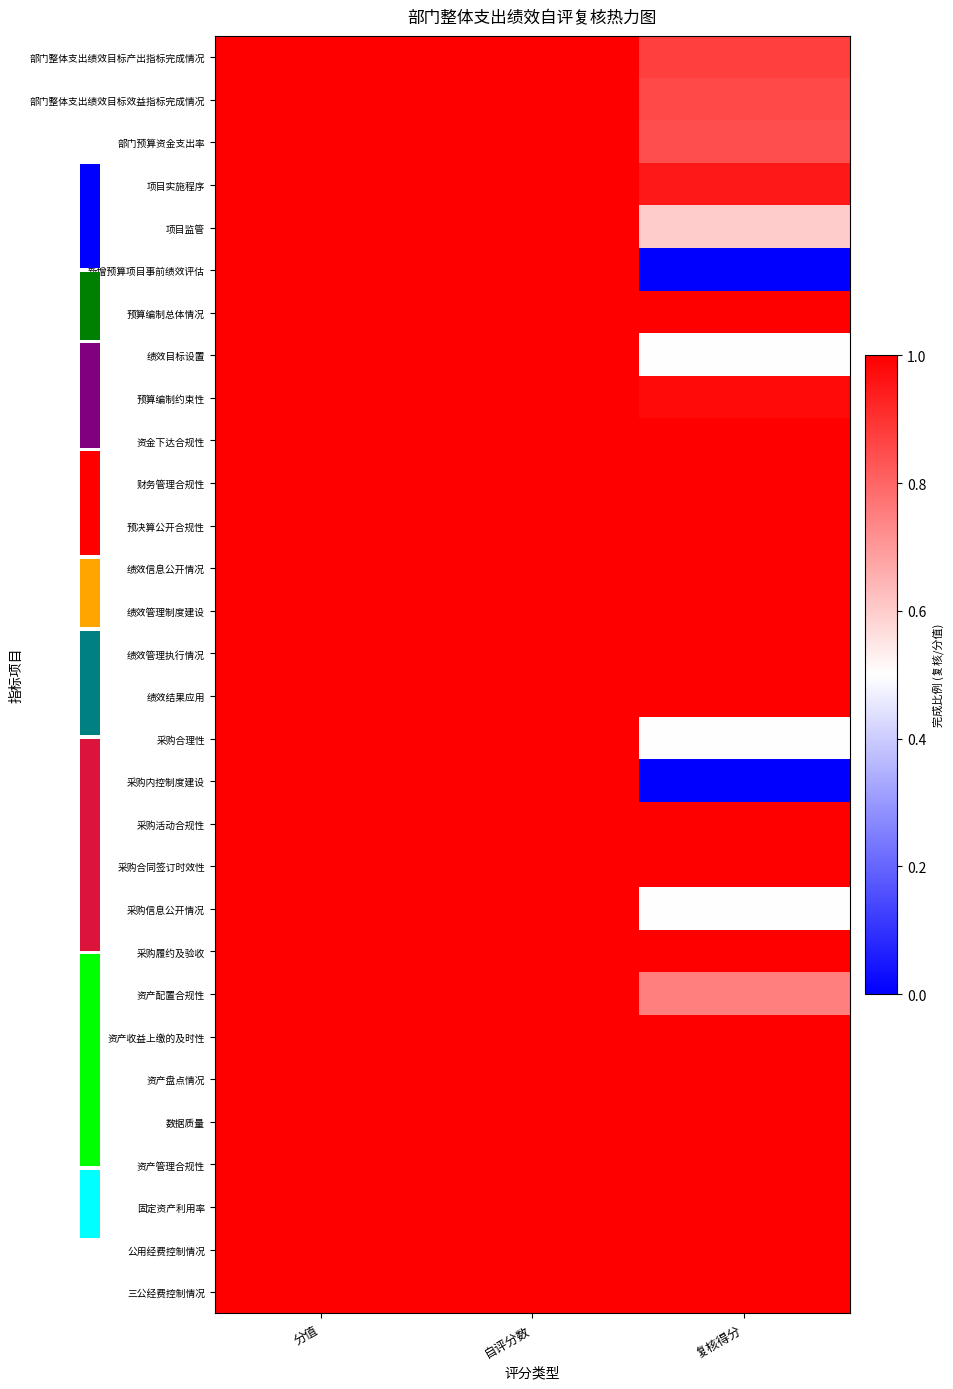

Between 分值 and 复核得分, which series saw the biggest shift?

新增预算项目事前绩效评估